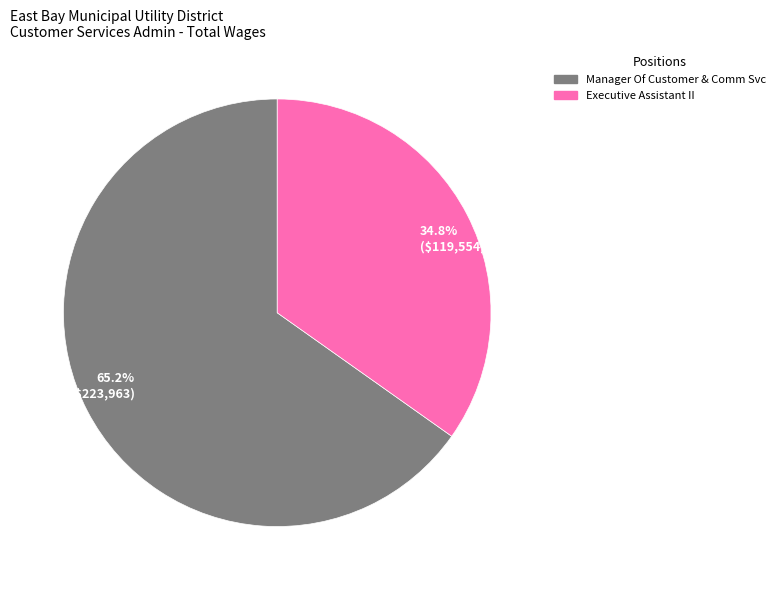

How many slices are in this pie chart?

2